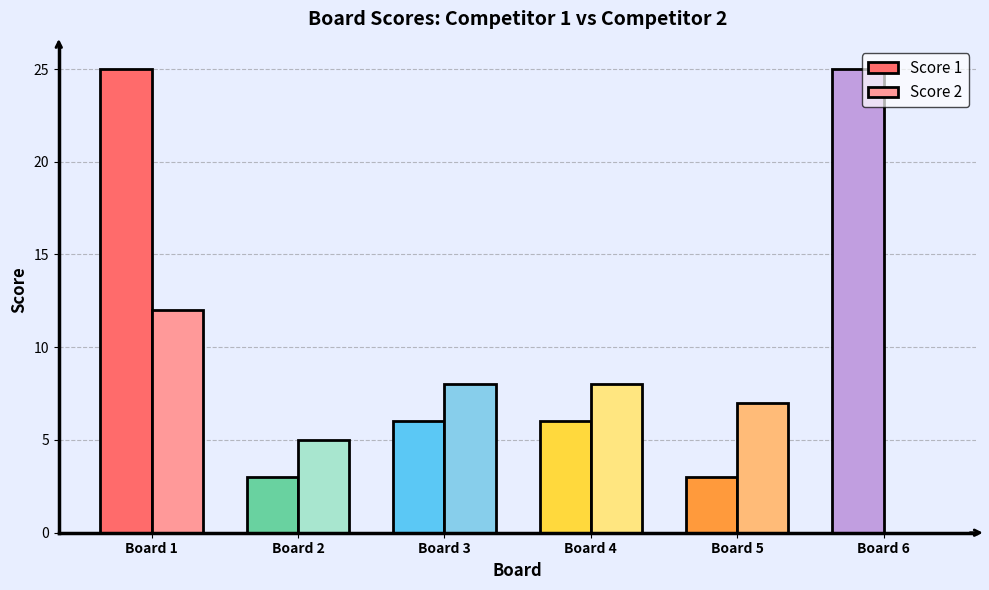

What are all the series names shown in the legend?

Score 1, Score 2